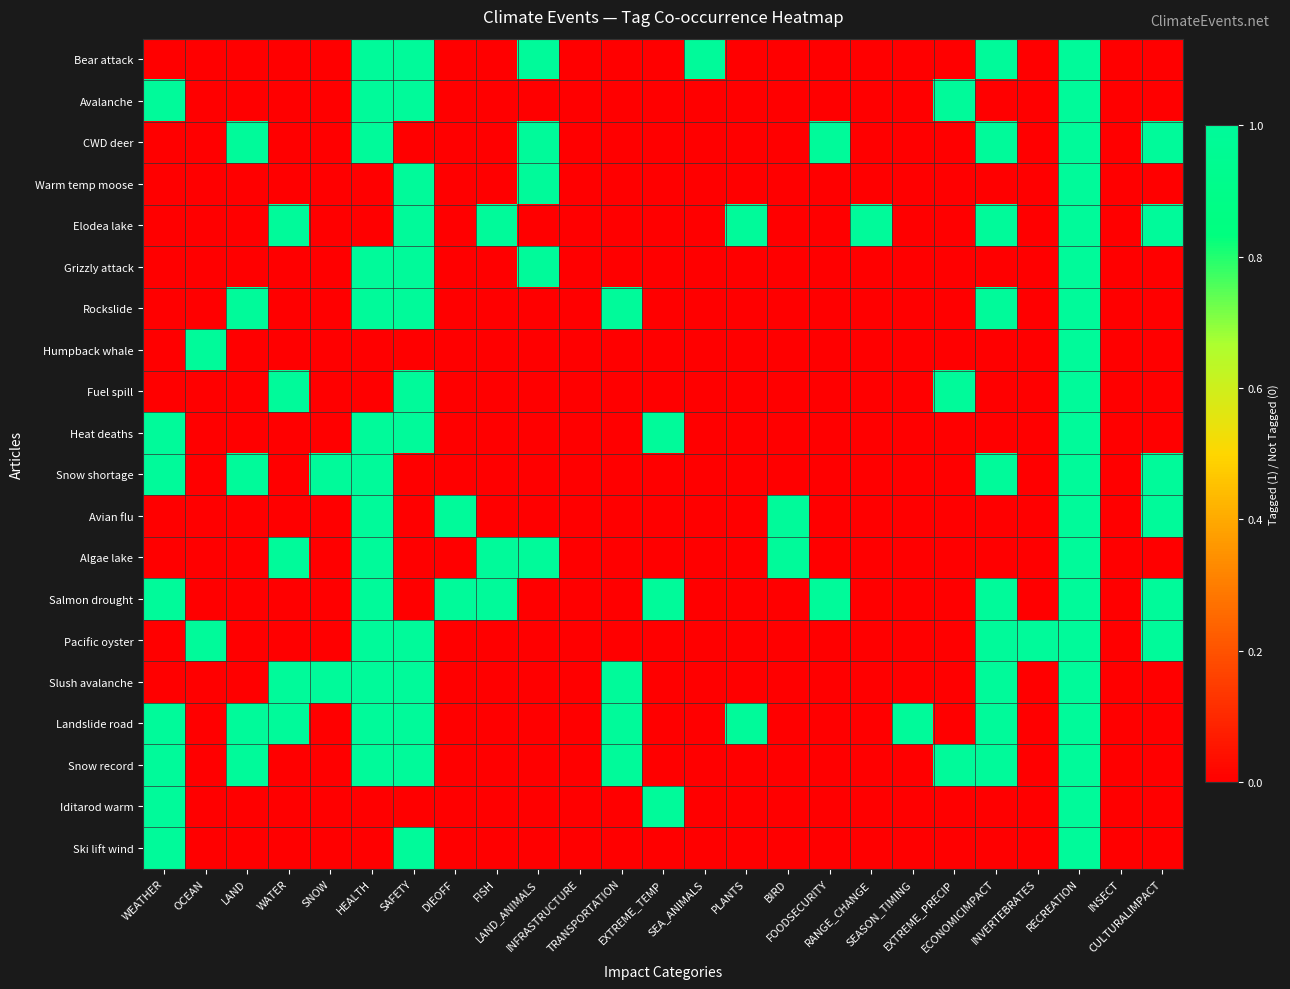

What is the spread (max minus min) of values at BIRD?

1